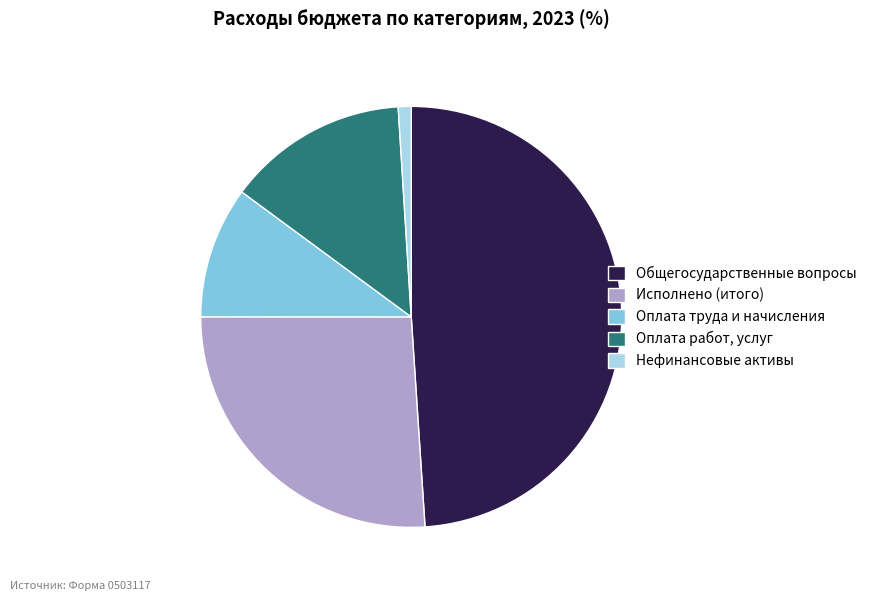

Is it true that Оплата труда и начисления is 2% of the pie?

False